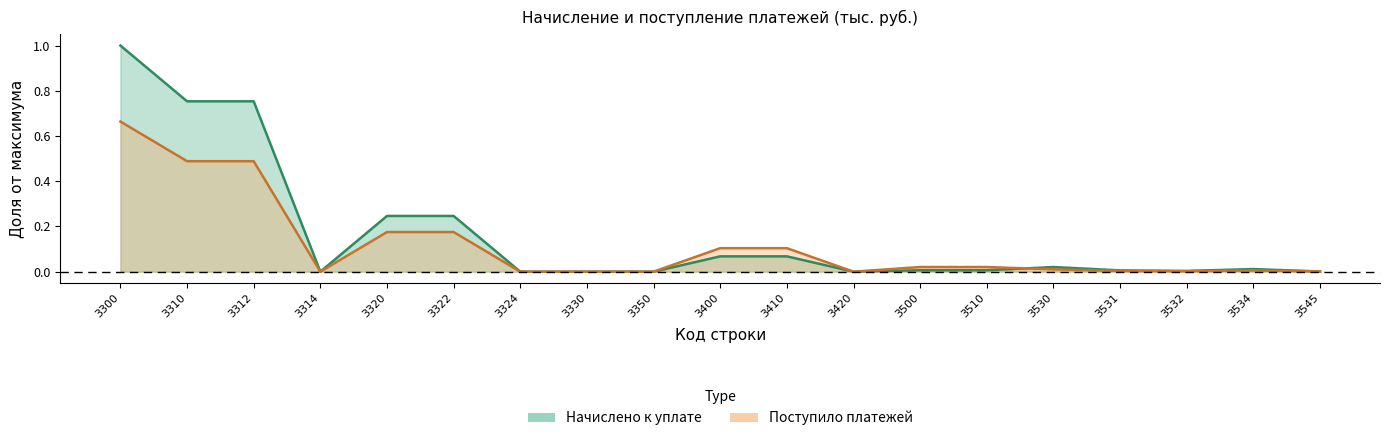

List the series in order of their peak value, highest first.

Начислено к уплате, Поступило платежей